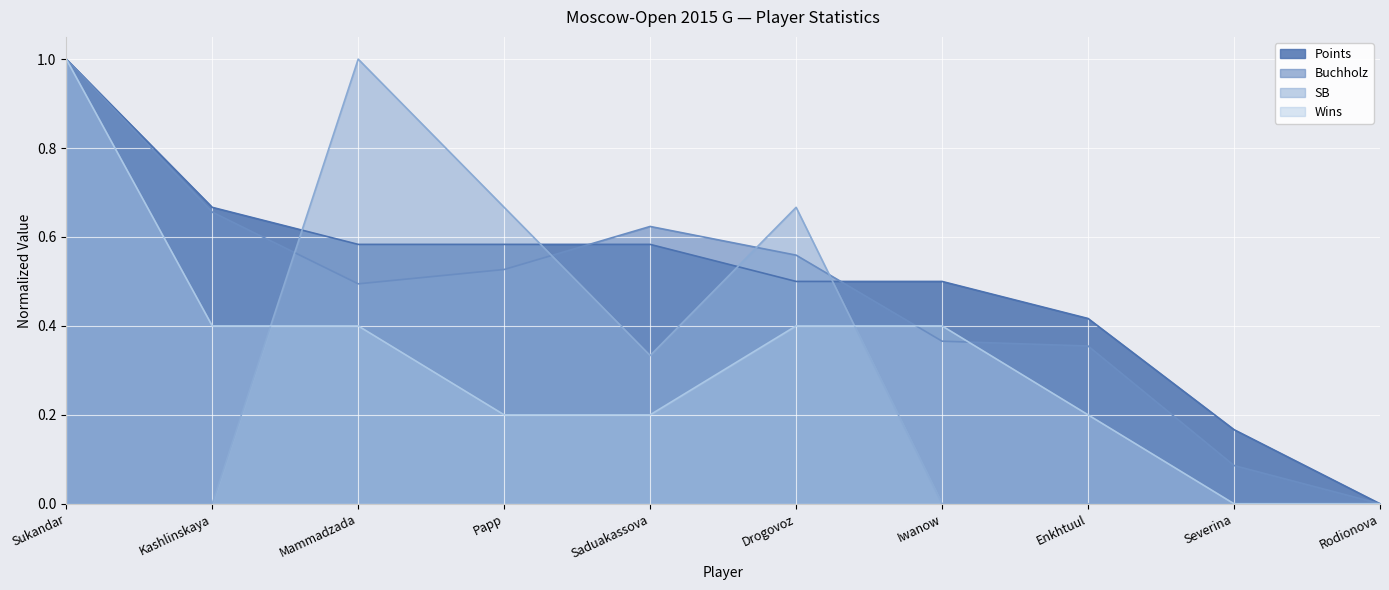

What is the highest value of the SB series?

1.0